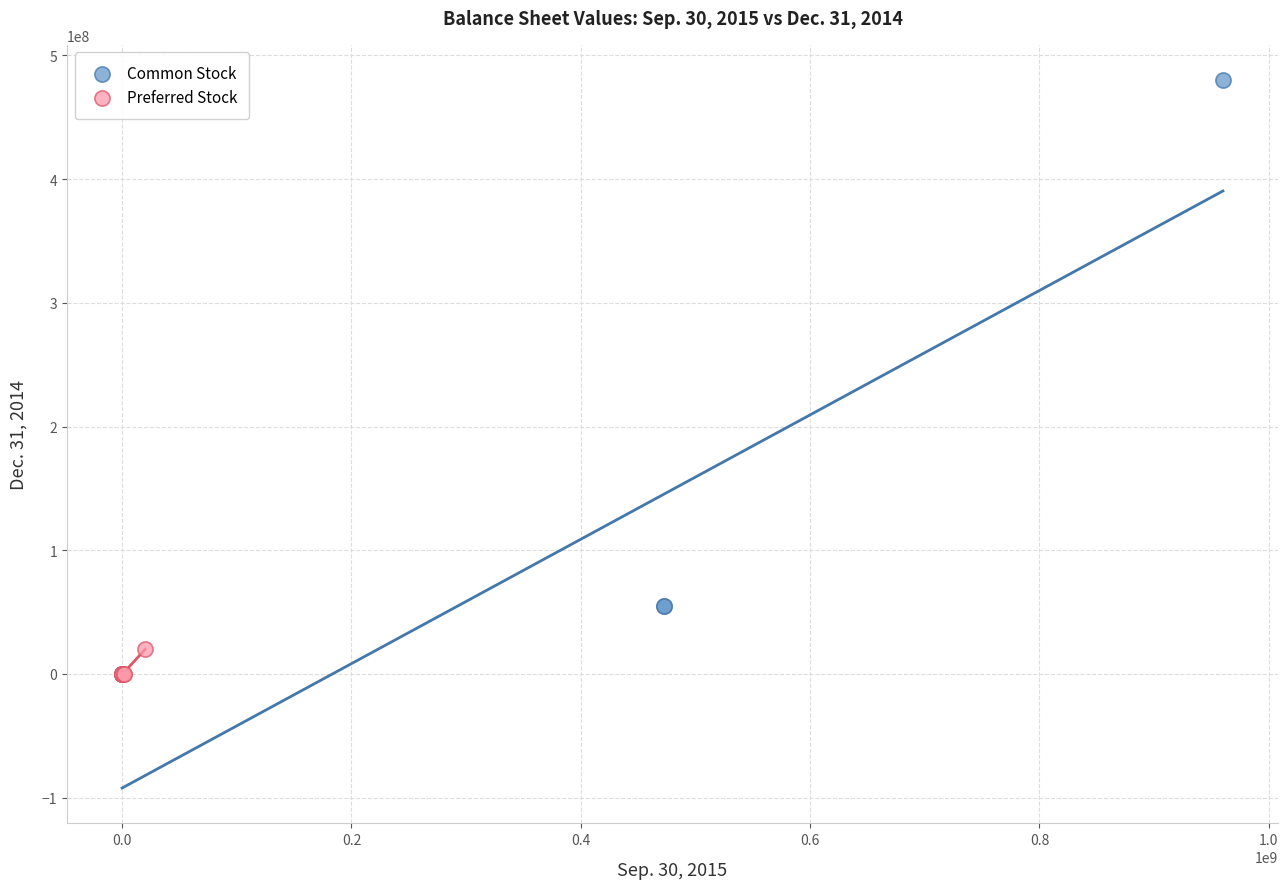

What are all the series names shown in the legend?

Common Stock, Preferred Stock